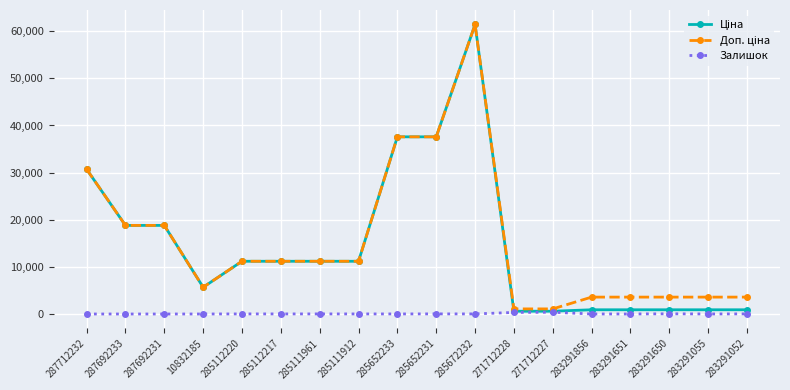

At which category is the sum across all series the highest?

285672232